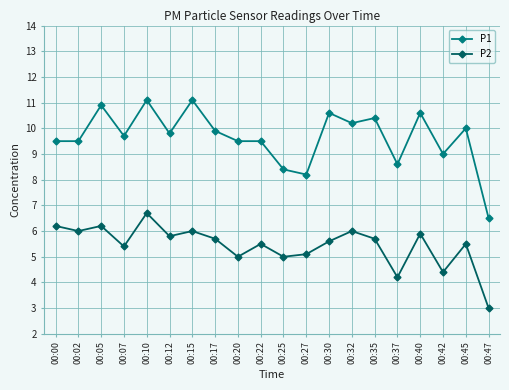

Reading left to right, transcribe all the data shown in this chart.

P1: 00:00=9.5	00:02=9.5	00:05=10.9	00:07=9.7	00:10=11.1	00:12=9.8	00:15=11.1	00:17=9.9	00:20=9.5	00:22=9.5	00:25=8.4	00:27=8.2	00:30=10.6	00:32=10.2	00:35=10.4	00:37=8.6	00:40=10.6	00:42=9.0	00:45=10.0	00:47=6.5
P2: 00:00=6.2	00:02=6.0	00:05=6.2	00:07=5.4	00:10=6.7	00:12=5.8	00:15=6.0	00:17=5.7	00:20=5.0	00:22=5.5	00:25=5.0	00:27=5.1	00:30=5.6	00:32=6.0	00:35=5.7	00:37=4.2	00:40=5.9	00:42=4.4	00:45=5.5	00:47=3.0